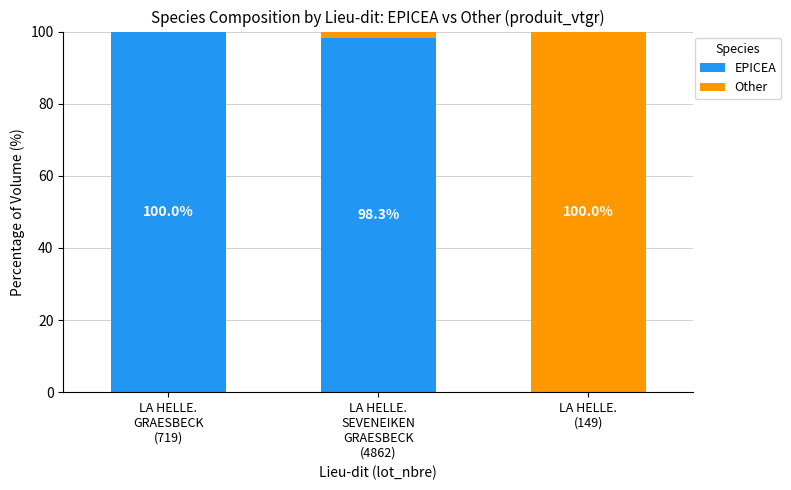

Are the bars grouped side by side (vs. stacked)?

No